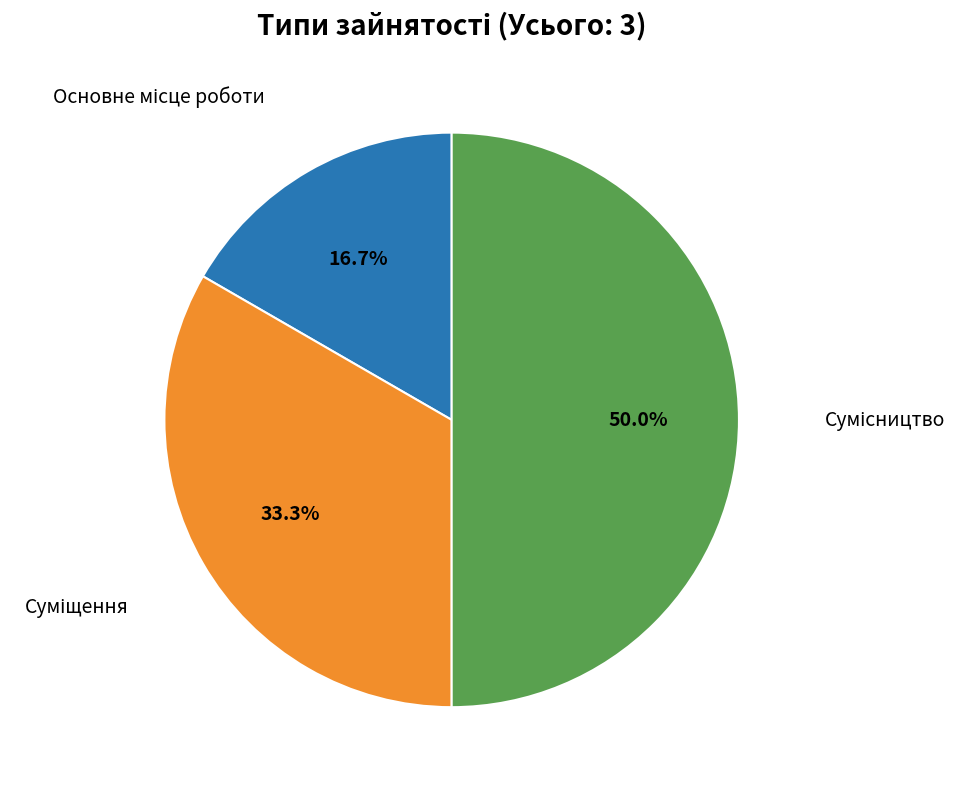

True or false: Суміщення accounts for 33% of the total.

True